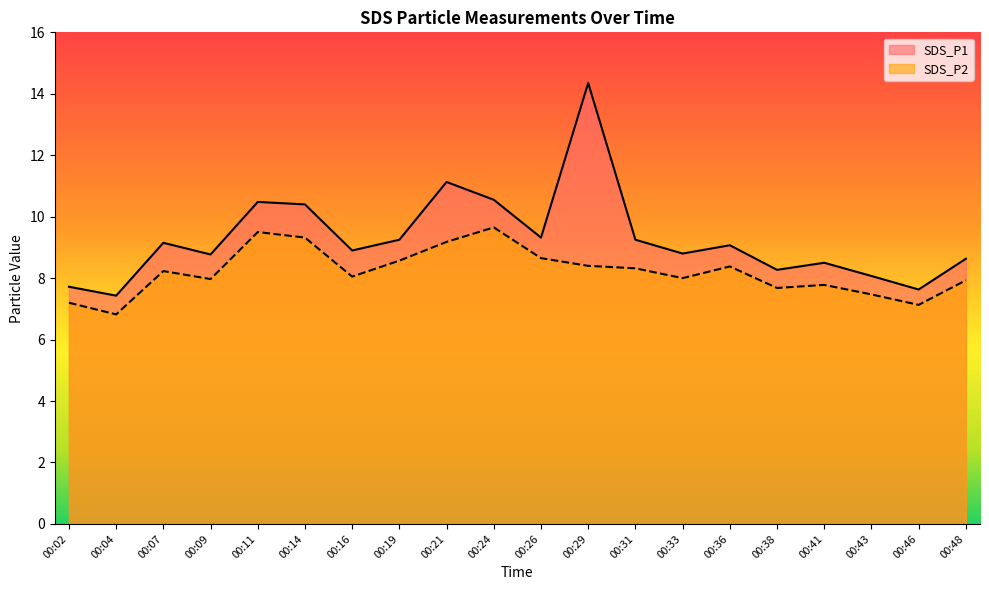

Is it true that SDS_P2 equals 7.8 at 00:41?

True